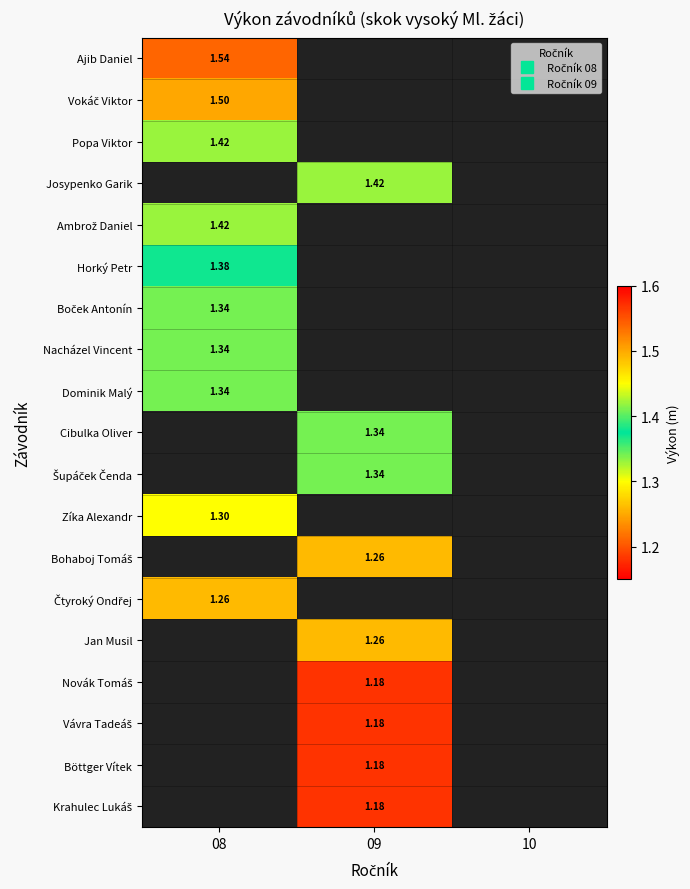

How many categories are shown in the chart?

3